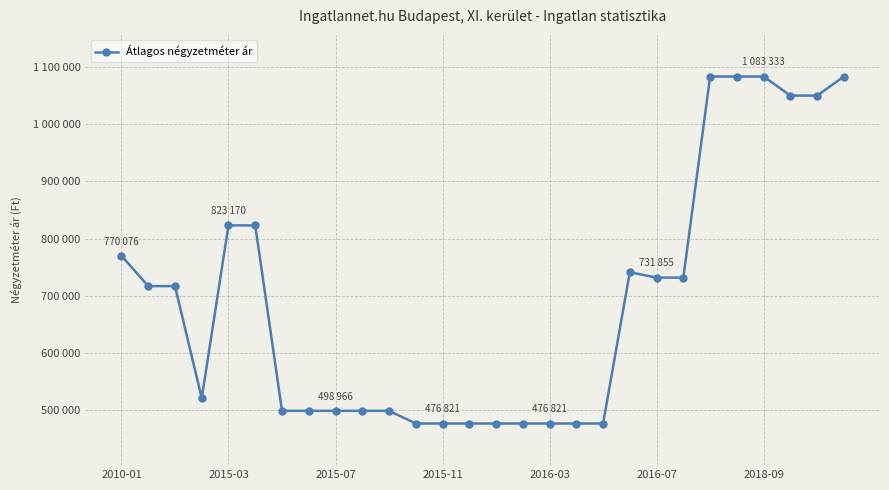

True or false: the data has more than 0 interior local peaks.

True